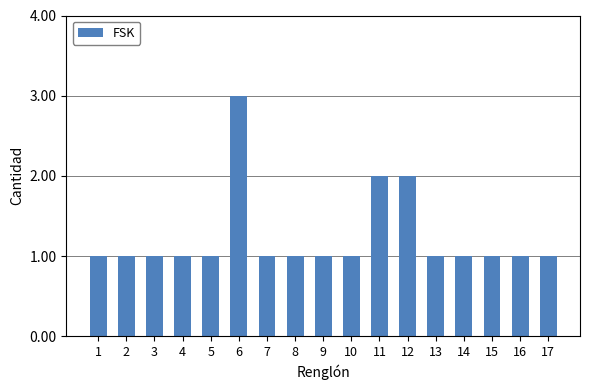

Between 9 and 11, which is larger?

11